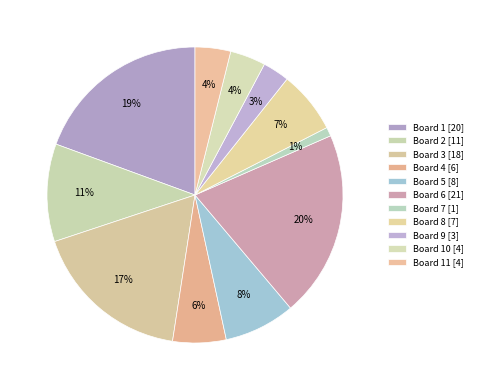

What is the smallest slice in the pie chart?

7